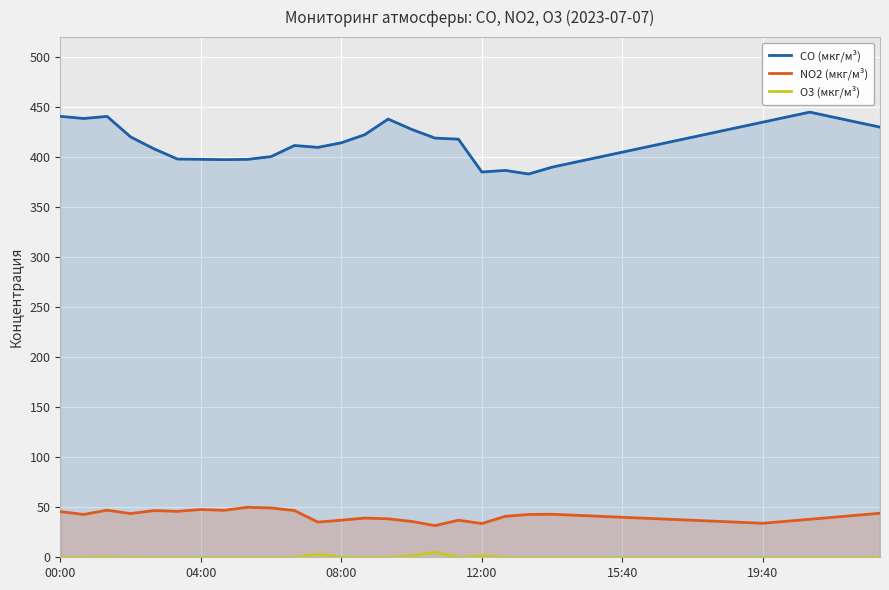

How many interior local peaks does the NO2 (мкг/м³) series have?

7